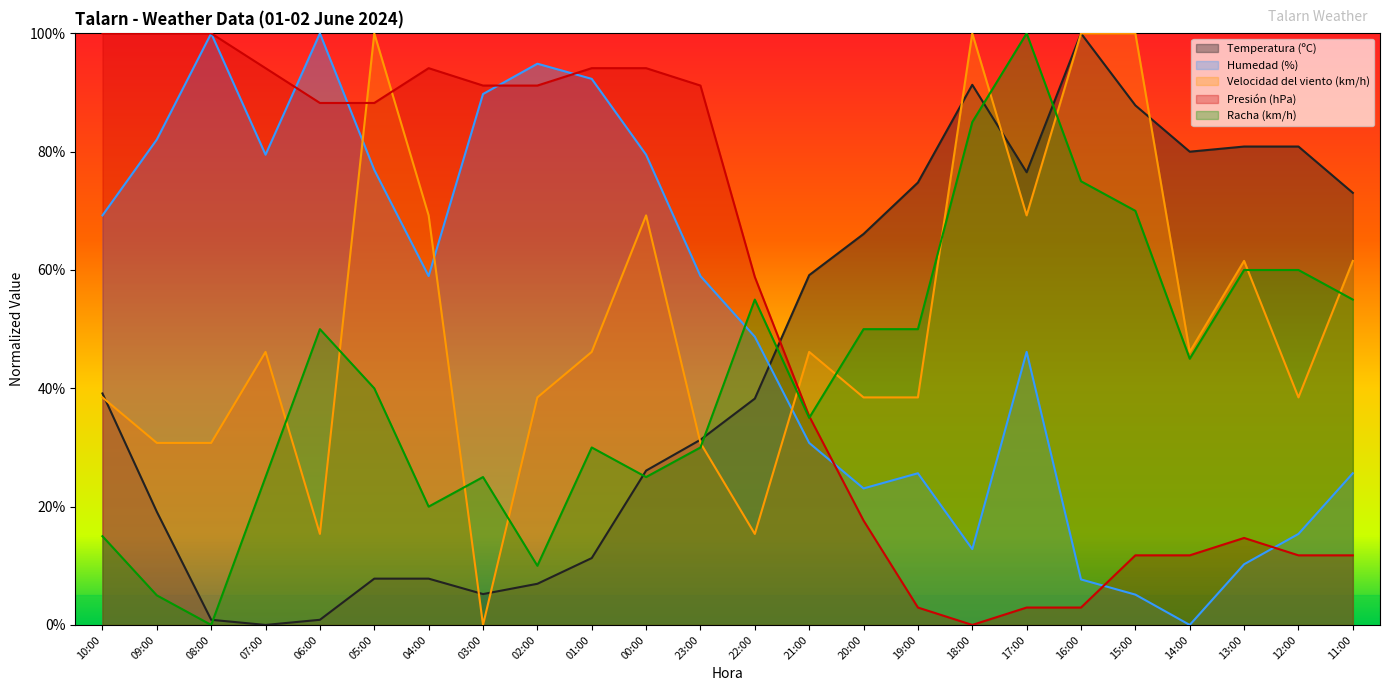

Is the value of Humedad (%) at 08:00 greater than the value of Racha (km/h) at 11:00?

Yes